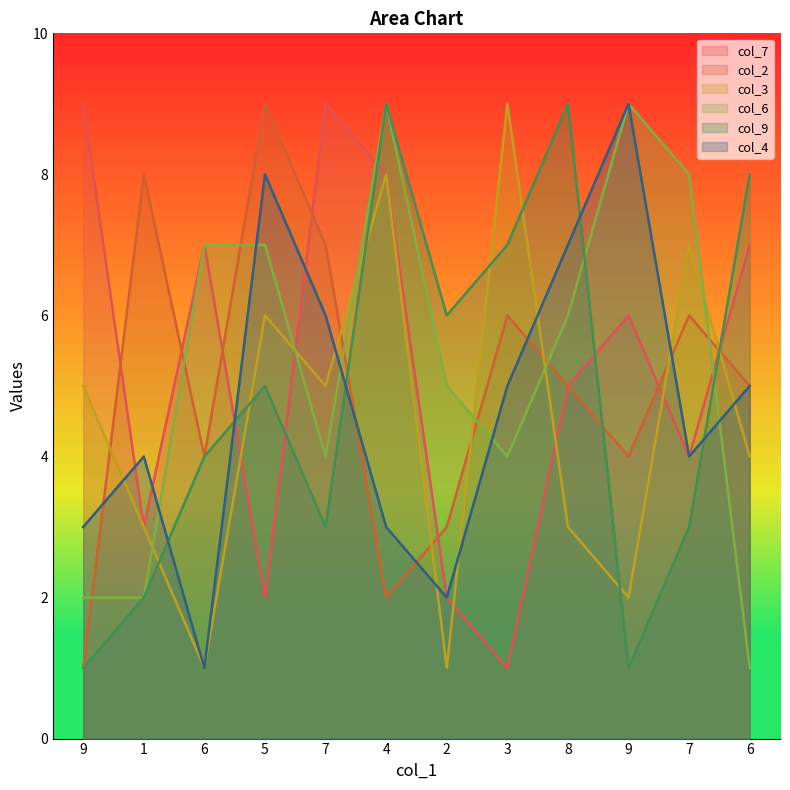

How many lines are shown in the chart?

6